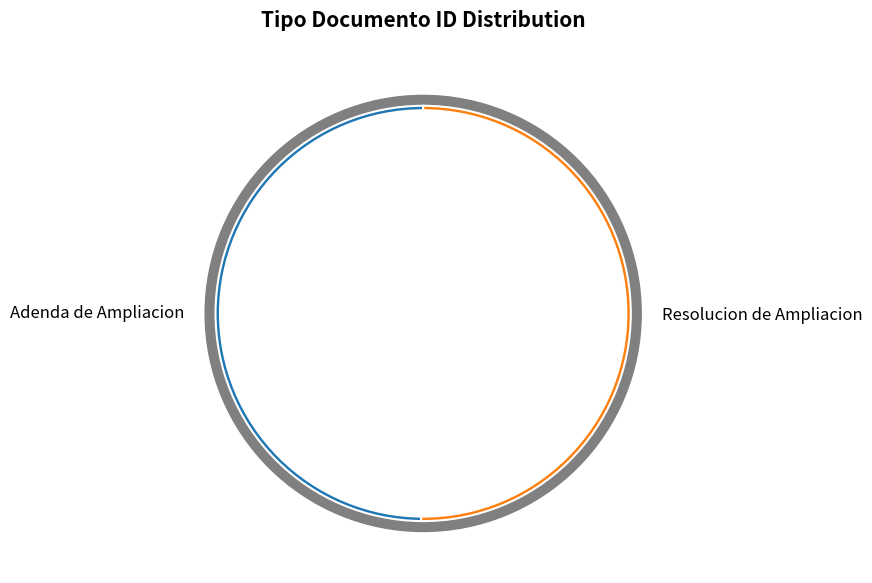

What percentage is the Resolucion de Ampliacion slice, to the nearest percent?

50%